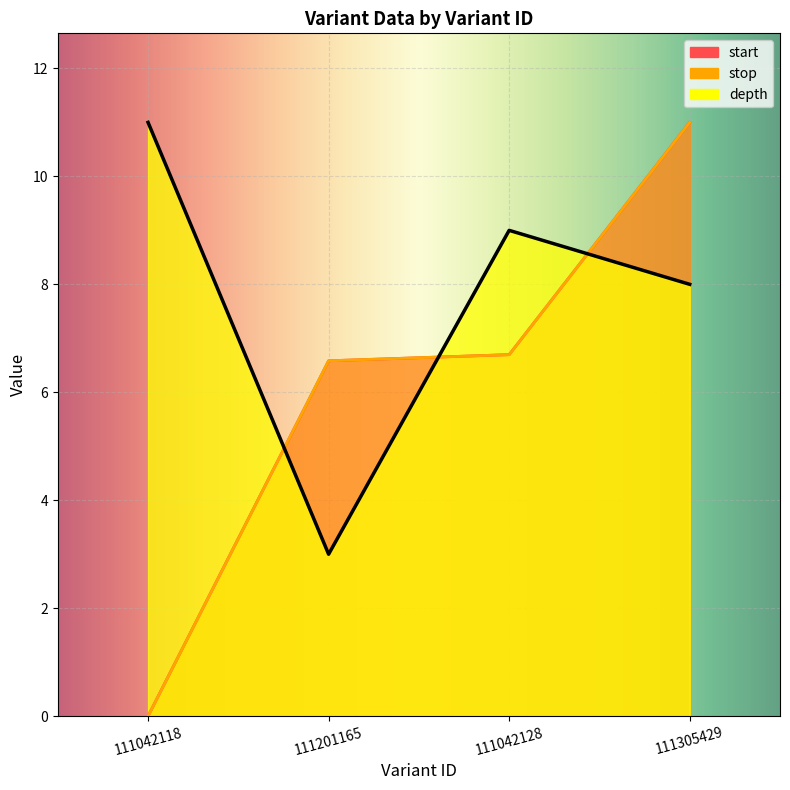

True or false: start has more than 2 interior local peaks.

False